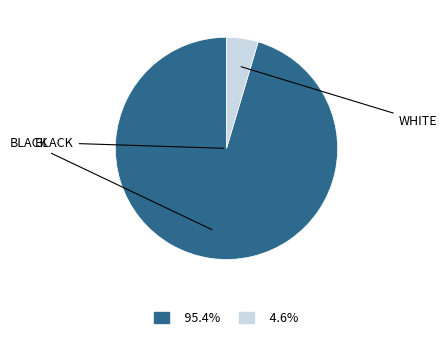

Does any single category account for the majority?

Yes